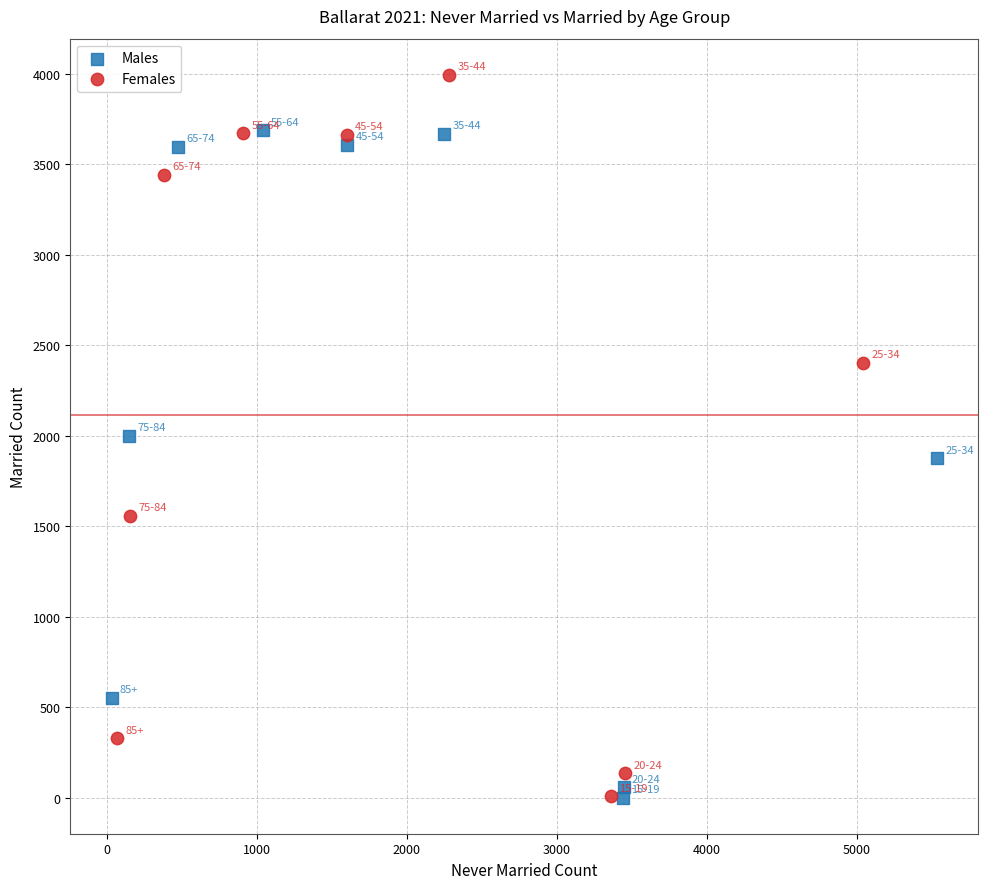

Which series reaches the maximum Y coordinate?

Females